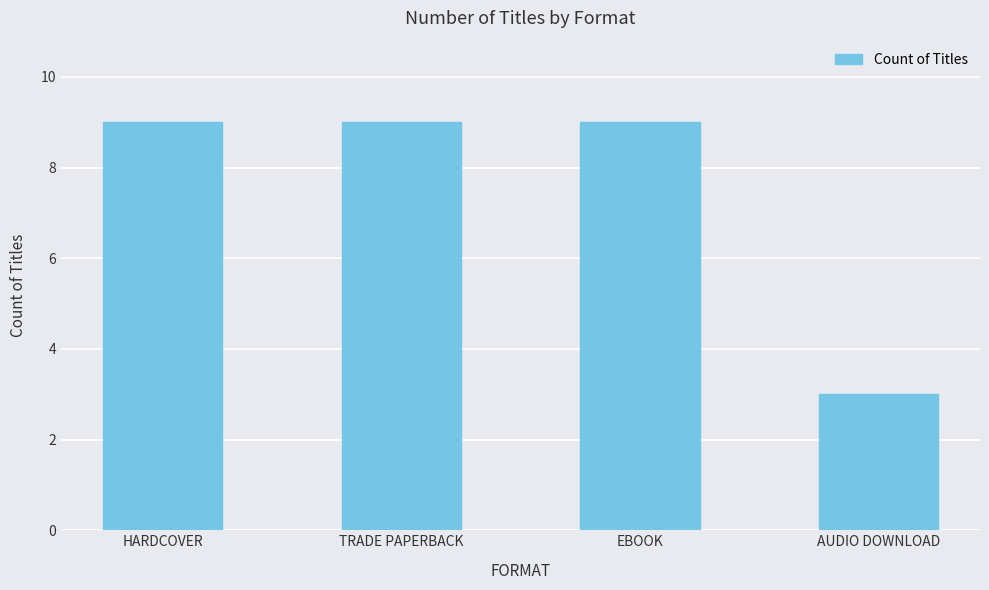

Which label corresponds to the smallest value in the chart?

AUDIO DOWNLOAD